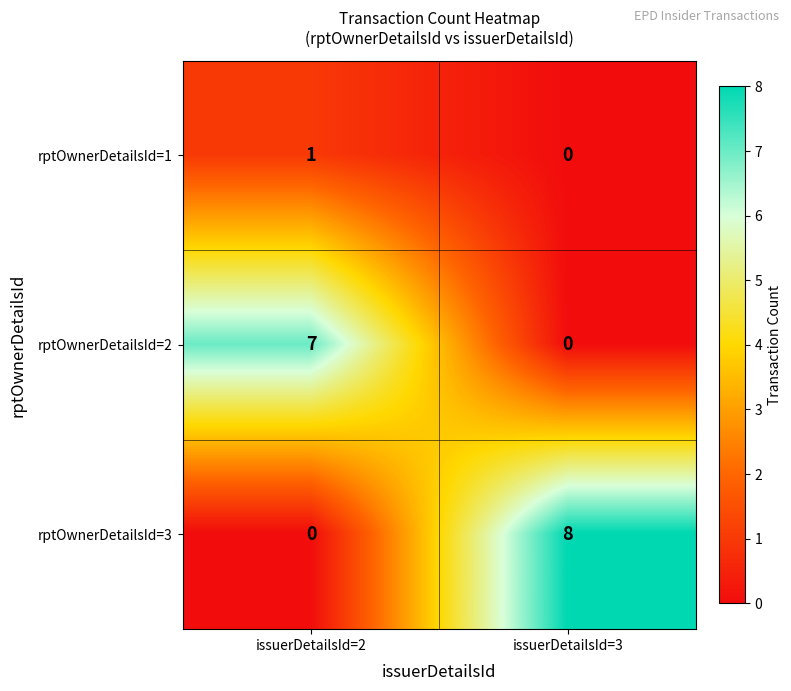

Reading right to left, what are all the values shown in this chart?

rptOwnerDetailsId=1: 0	1
rptOwnerDetailsId=2: 0	7
rptOwnerDetailsId=3: 8	0